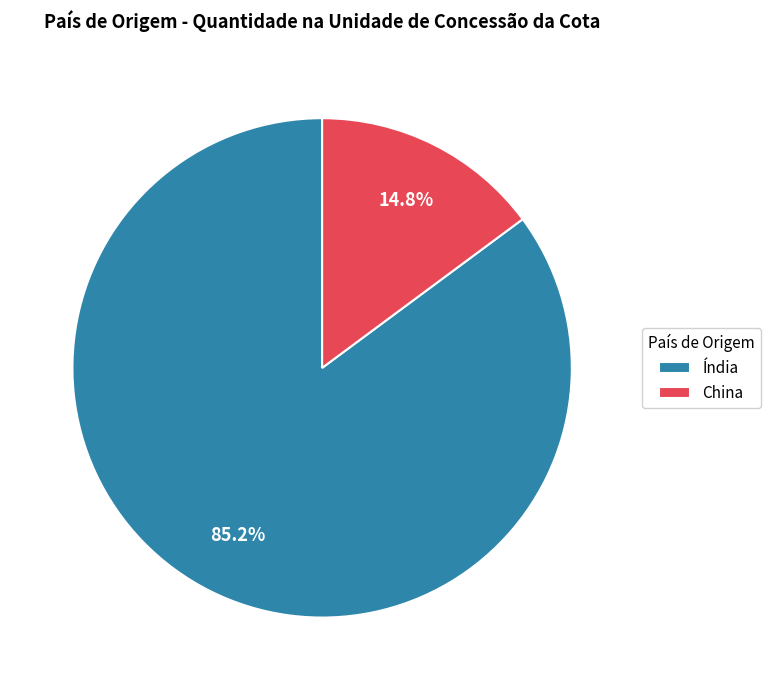

Is it true that Índia is 79% of the pie?

False